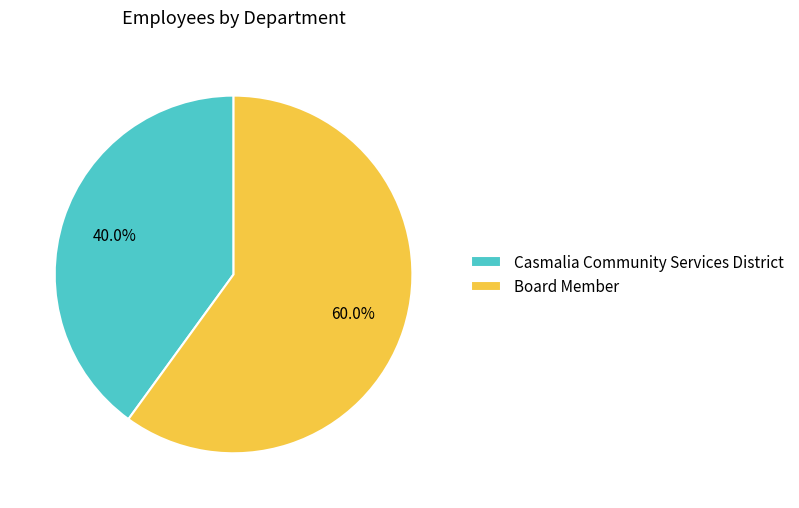

What is the smallest slice in the pie chart?

Casmalia Community Services District